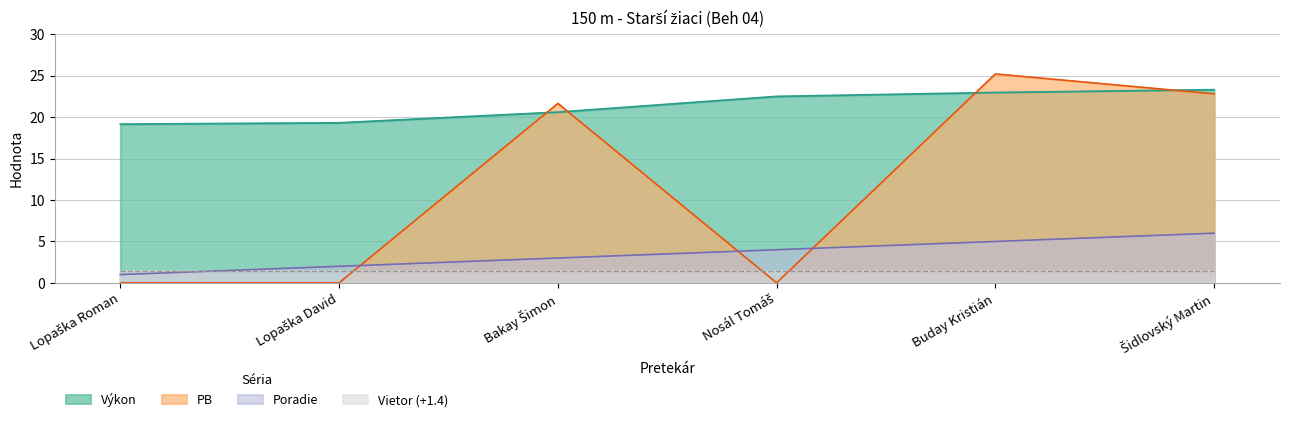

Which series ends up on top after the final intersection of Poradie and PB?

PB